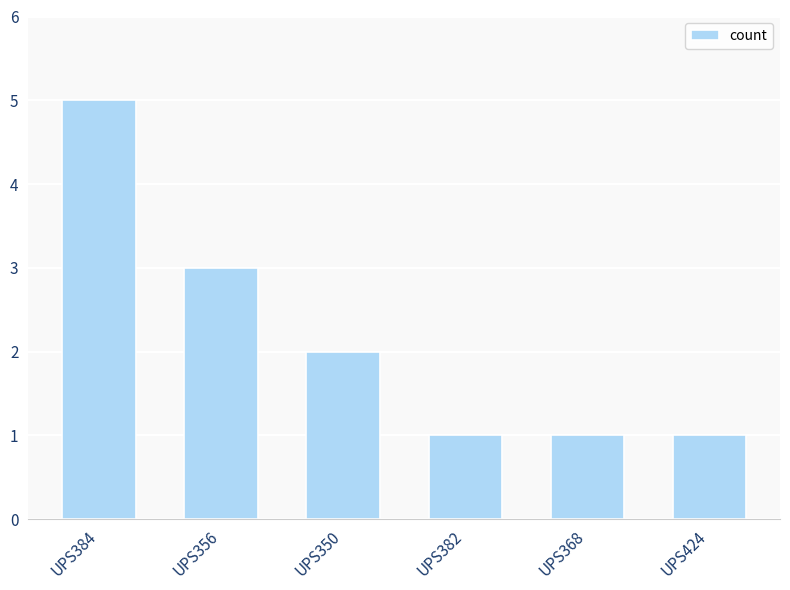

Reading left to right, extract all data points from this chart.

UPS384=5	UPS356=3	UPS350=2	UPS382=1	UPS368=1	UPS424=1